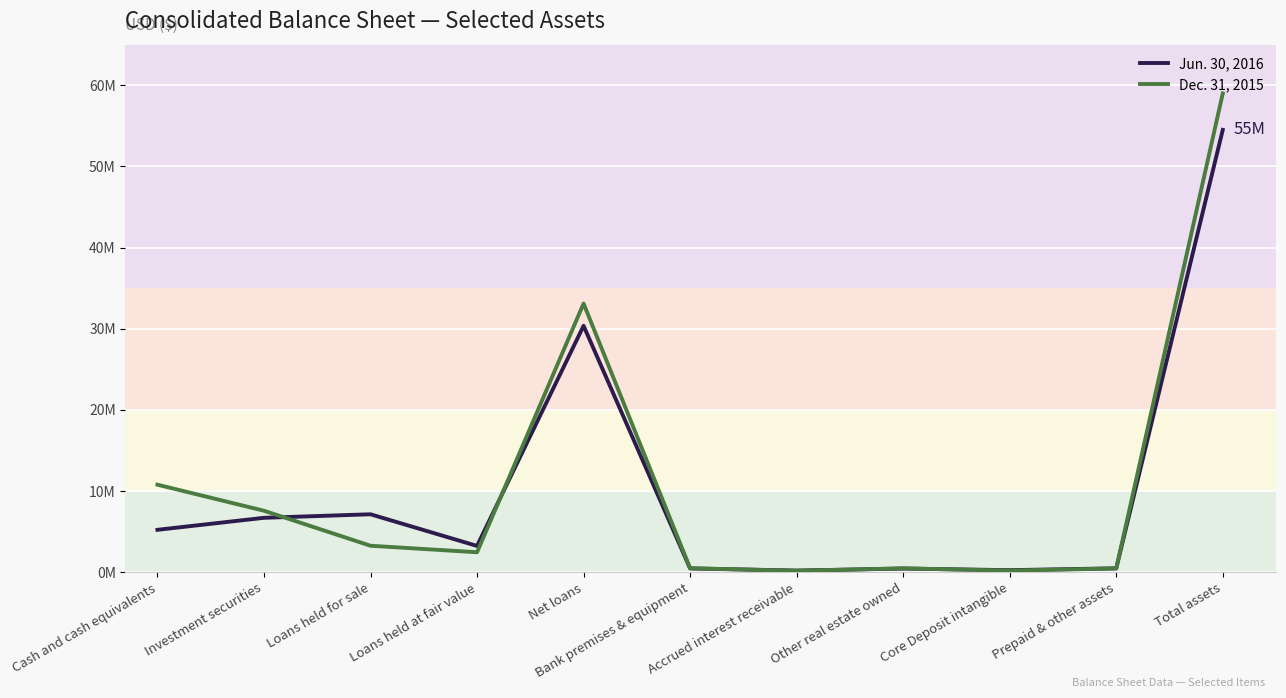

At how many categories does at least one series exceed 1283823?

6